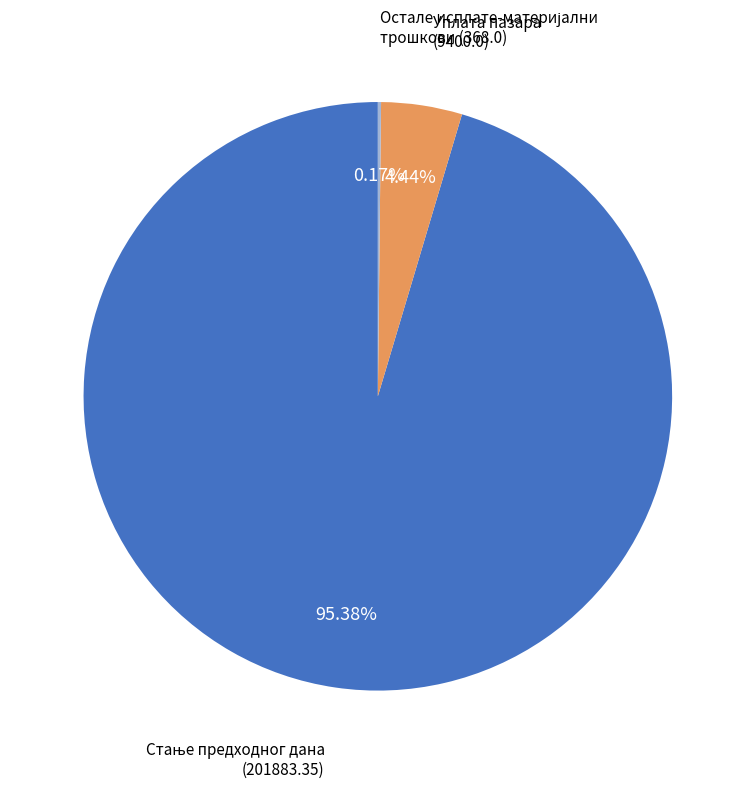

Is there any slice that represents more than half of the pie?

Yes